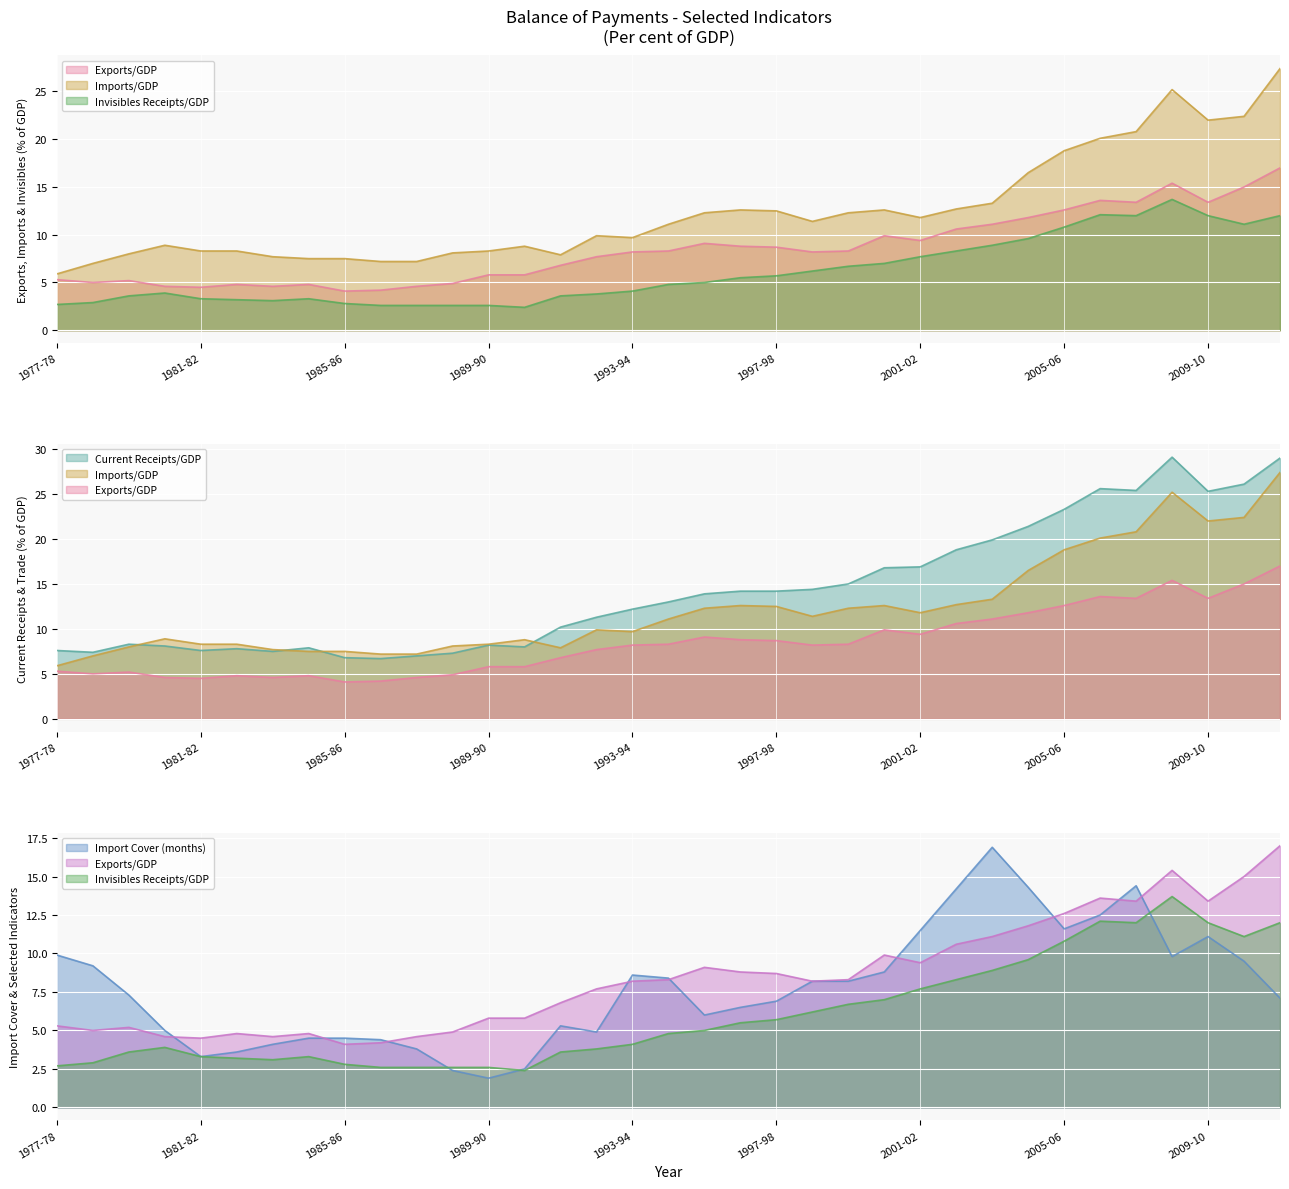

What is the minimum value for Exports/GDP?

4.1